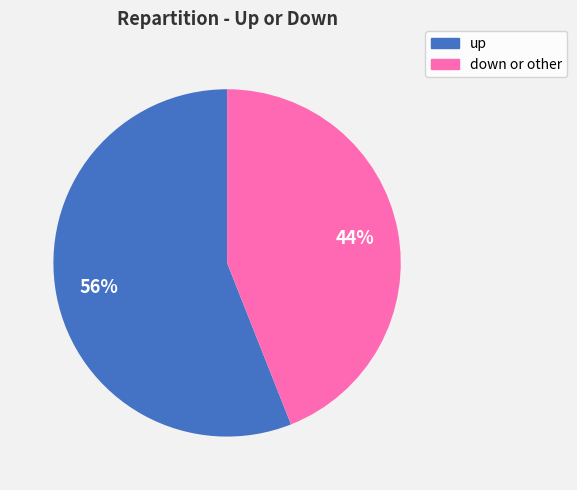

What is the largest slice in the pie chart?

up